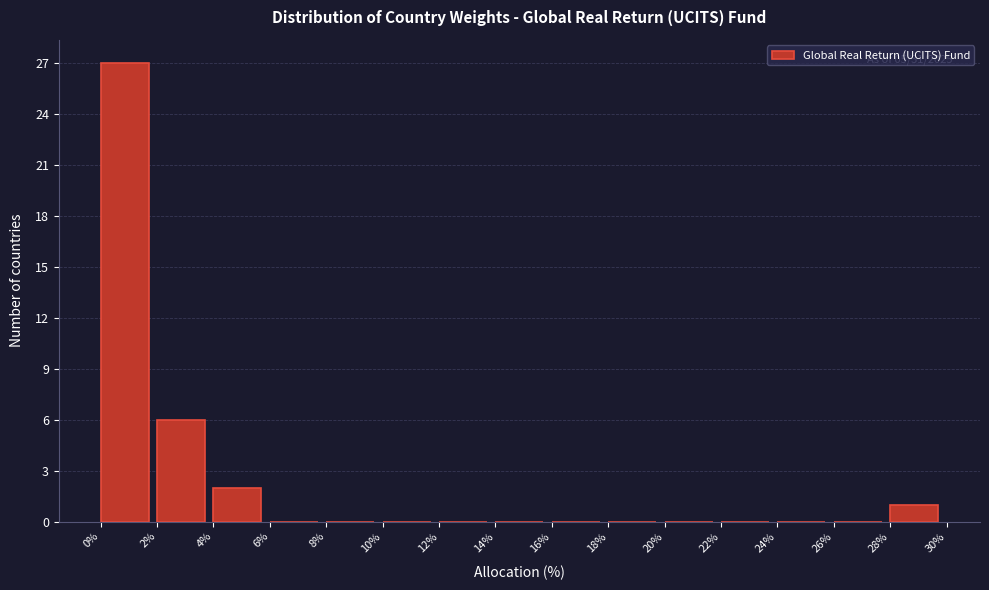

Over which range of the x-axis is the bar tallest?

0% to 2%